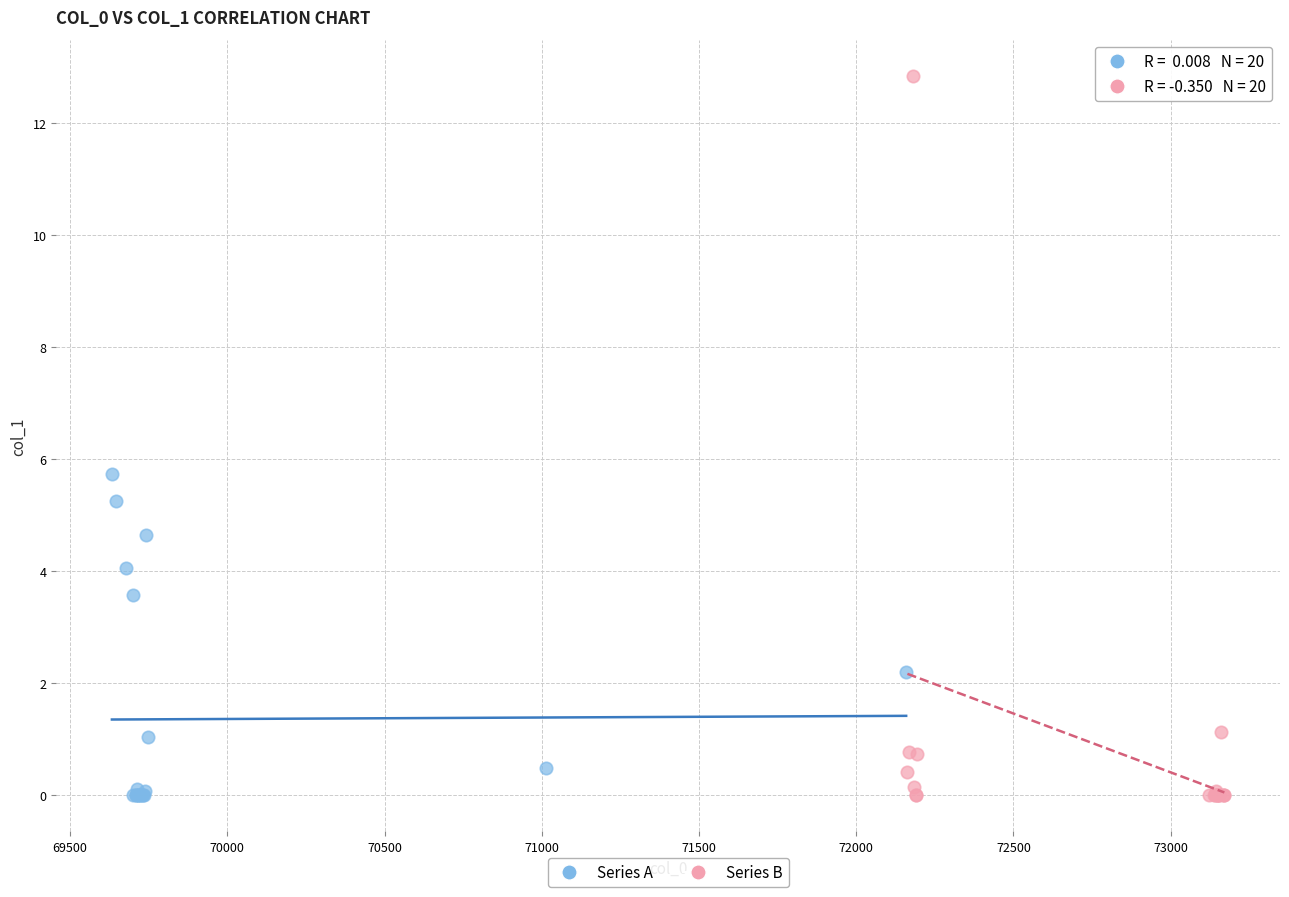

Which series contains the highest Y value?

Series B